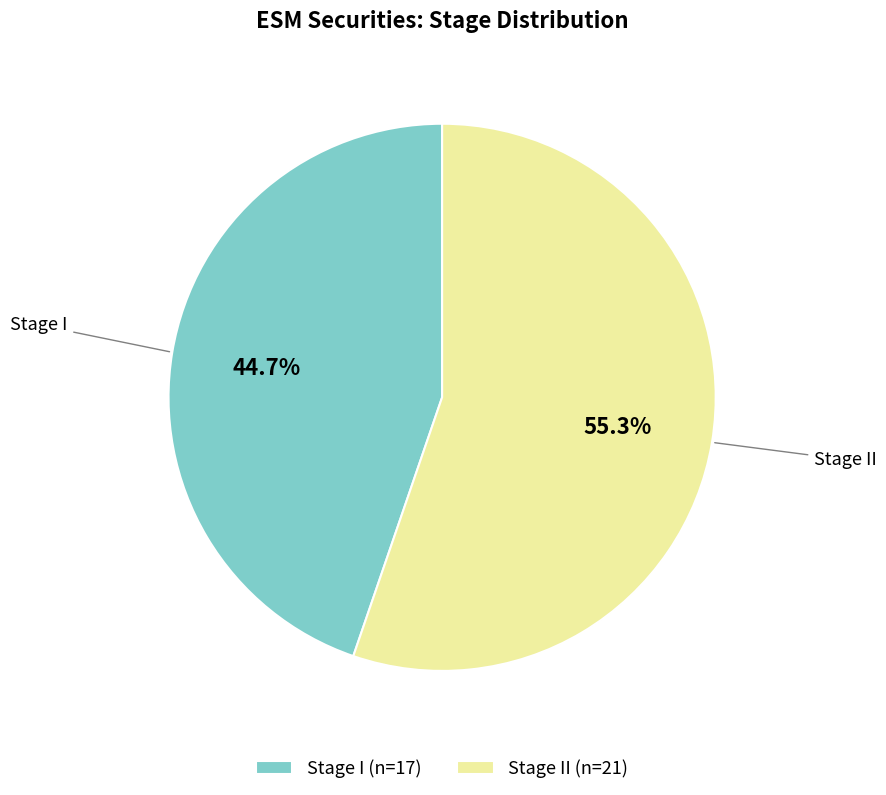

What is the smallest slice in the pie chart?

Stage I (n=17)